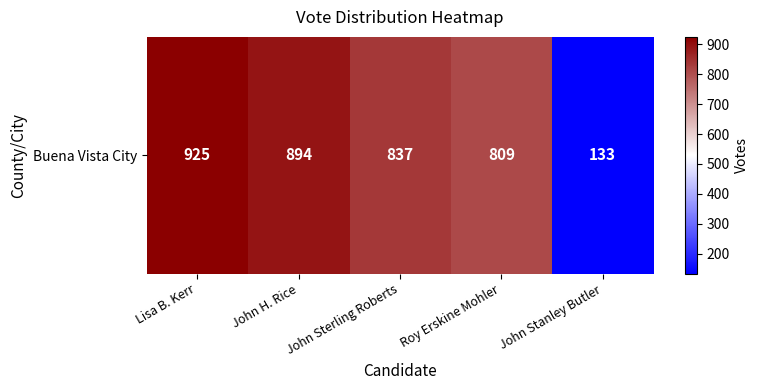

The value at John Sterling Roberts is 1349. True or false?

False